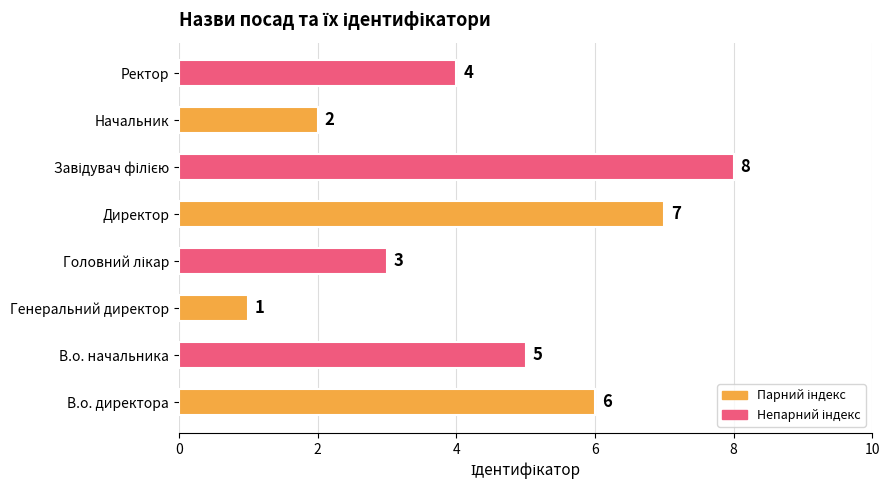

Reading bottom to top, what are all the values shown in this chart?

6	5	1	3	7	8	2	4